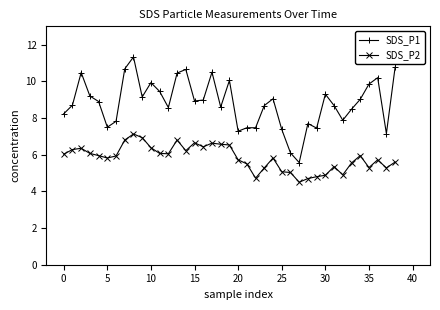

True or false: SDS_P1 and SDS_P2 intersect in this chart.

False